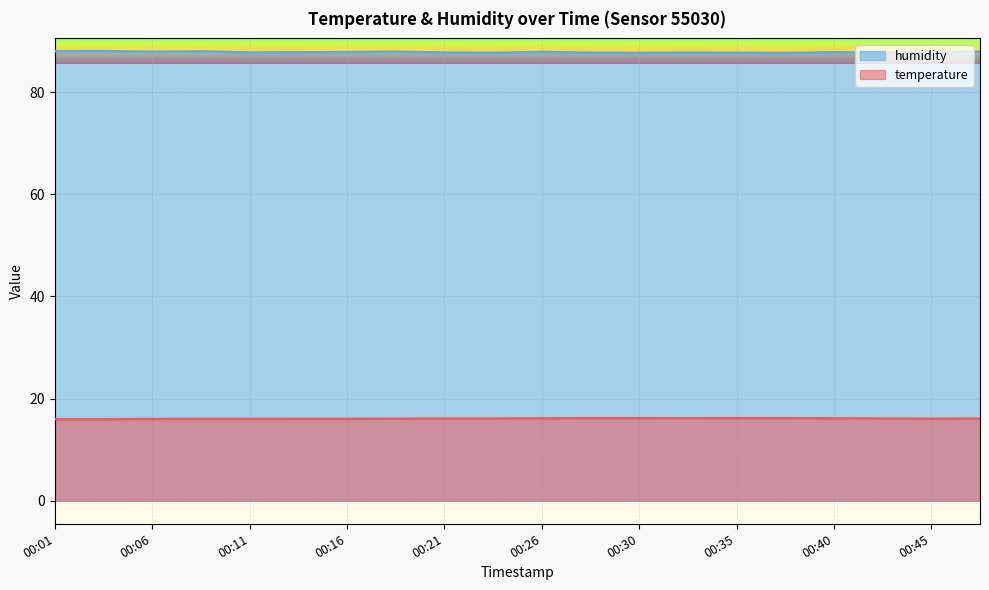

Which series has the largest range (max minus min)?

humidity